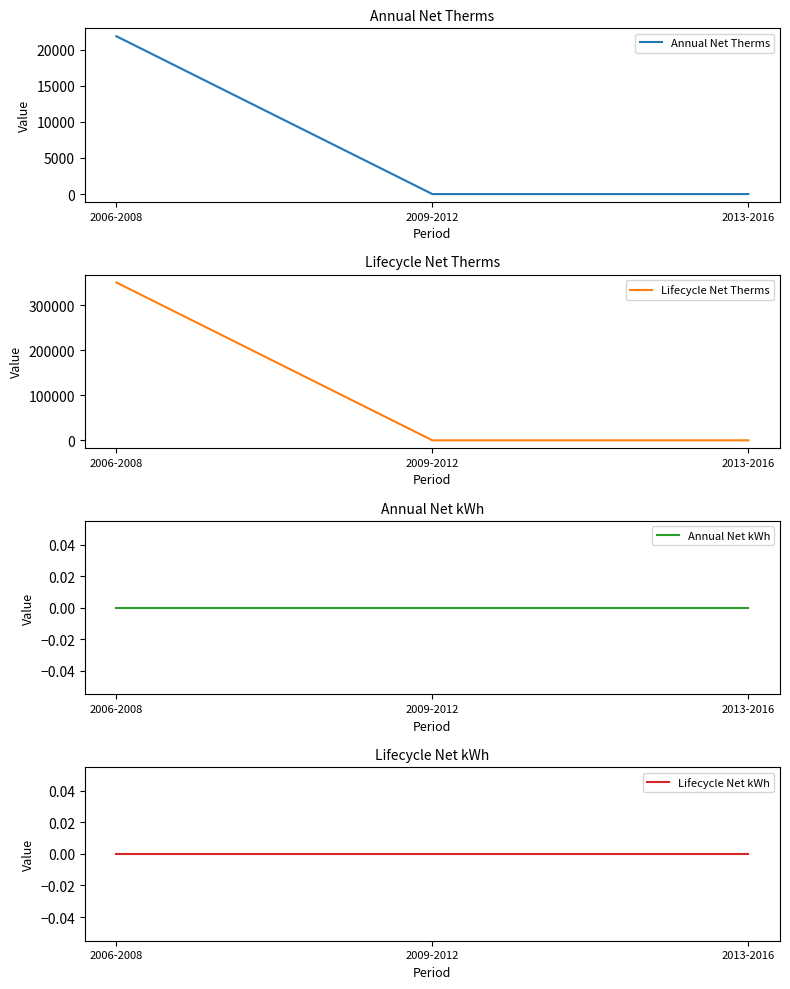

Which category has the lowest value in the Annual Net kWh series?

2006-2008